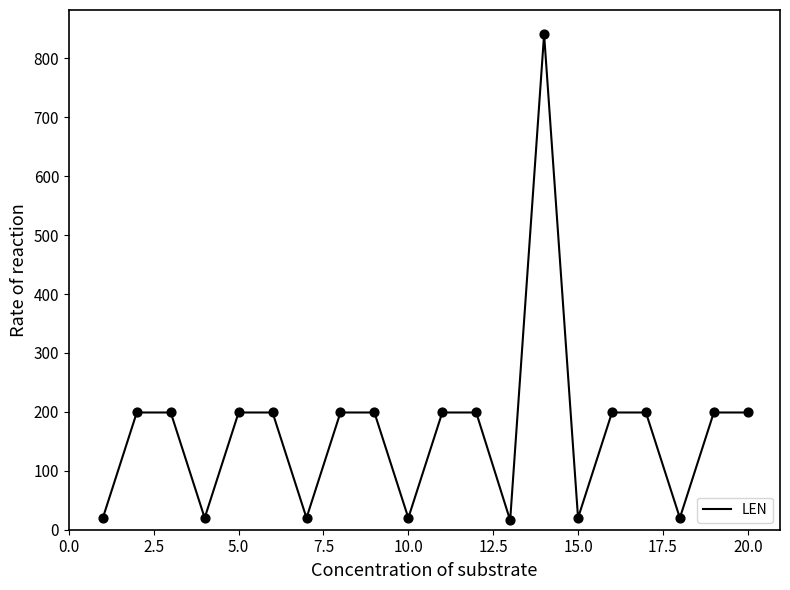

What is the difference between the maximum and minimum values?

825